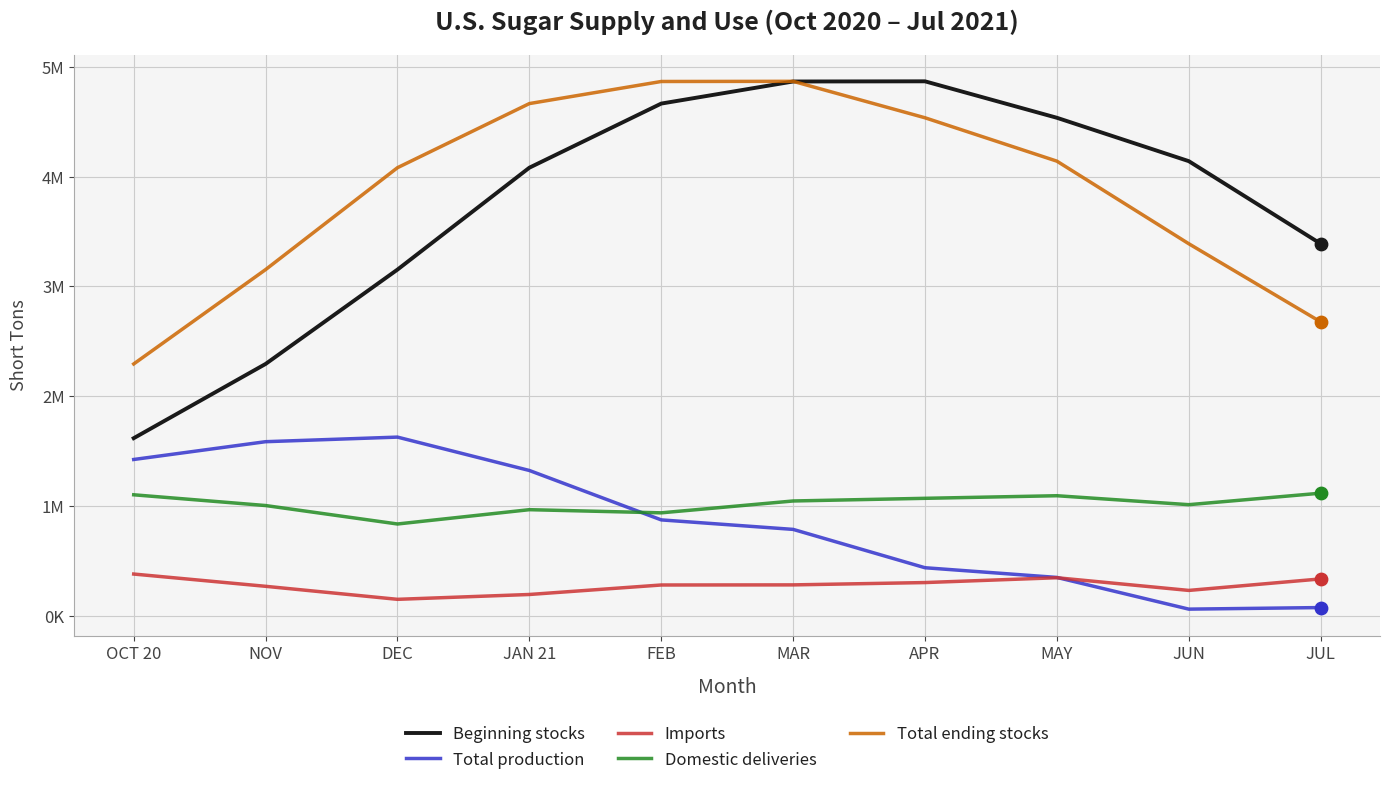

Which series has the largest total across all categories?

Total ending stocks